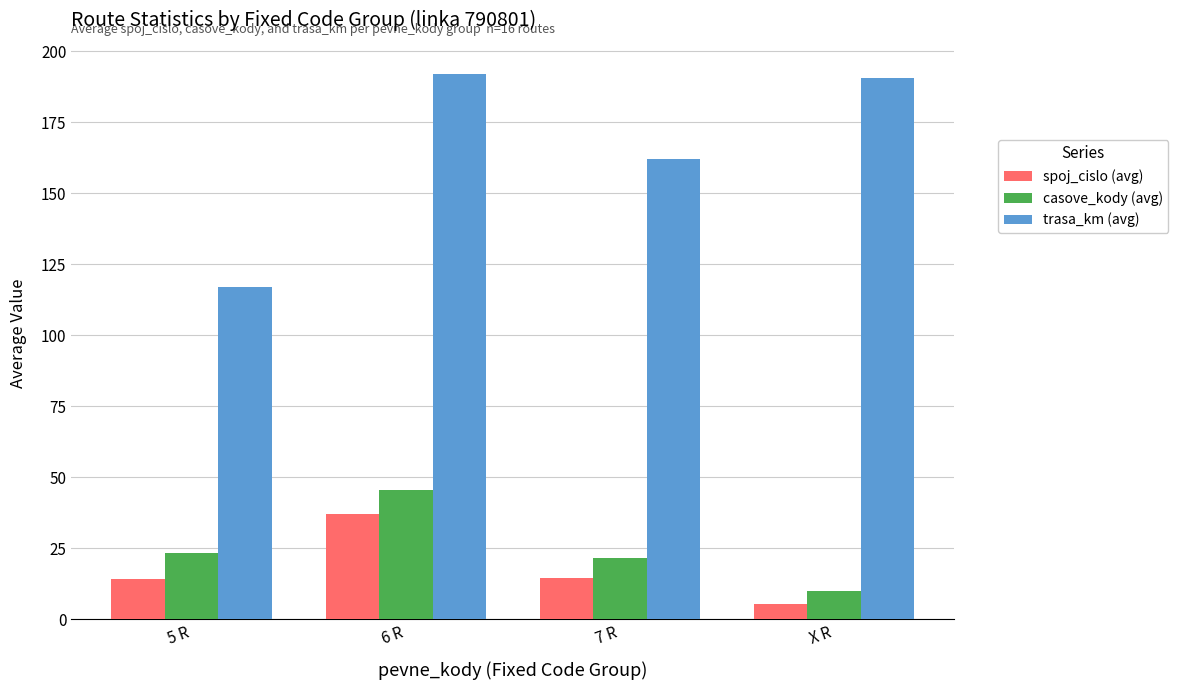

Which series changed the most between 5 R and 6 R?

trasa_km (avg)